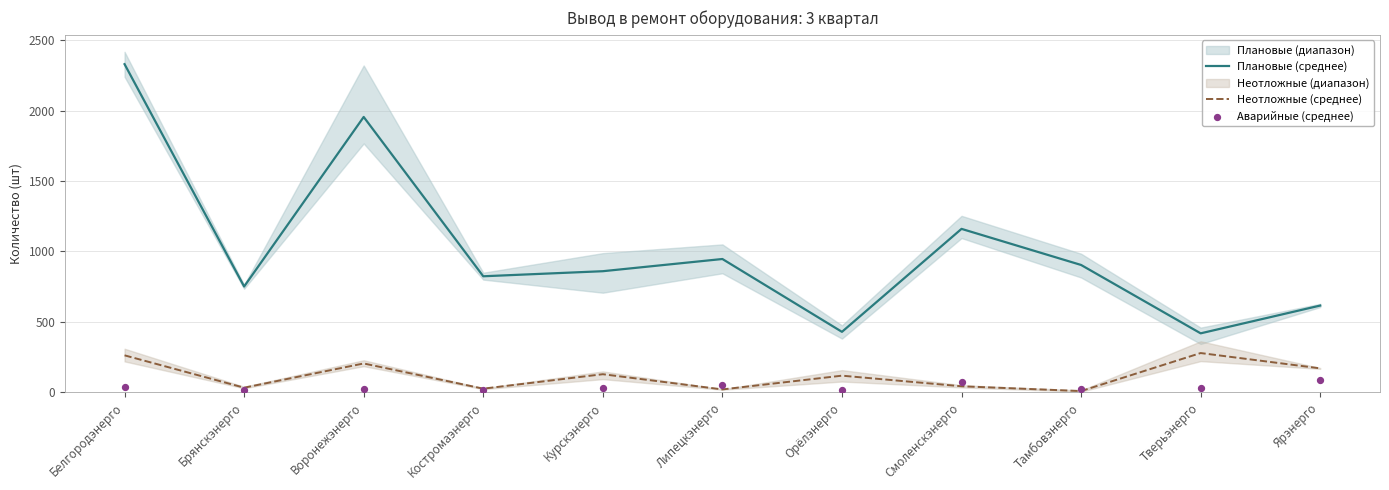

Is the value of Плановые (среднее) at Курскэнерго greater than the value of Неотложные (среднее) at Тверьэнерго?

Yes